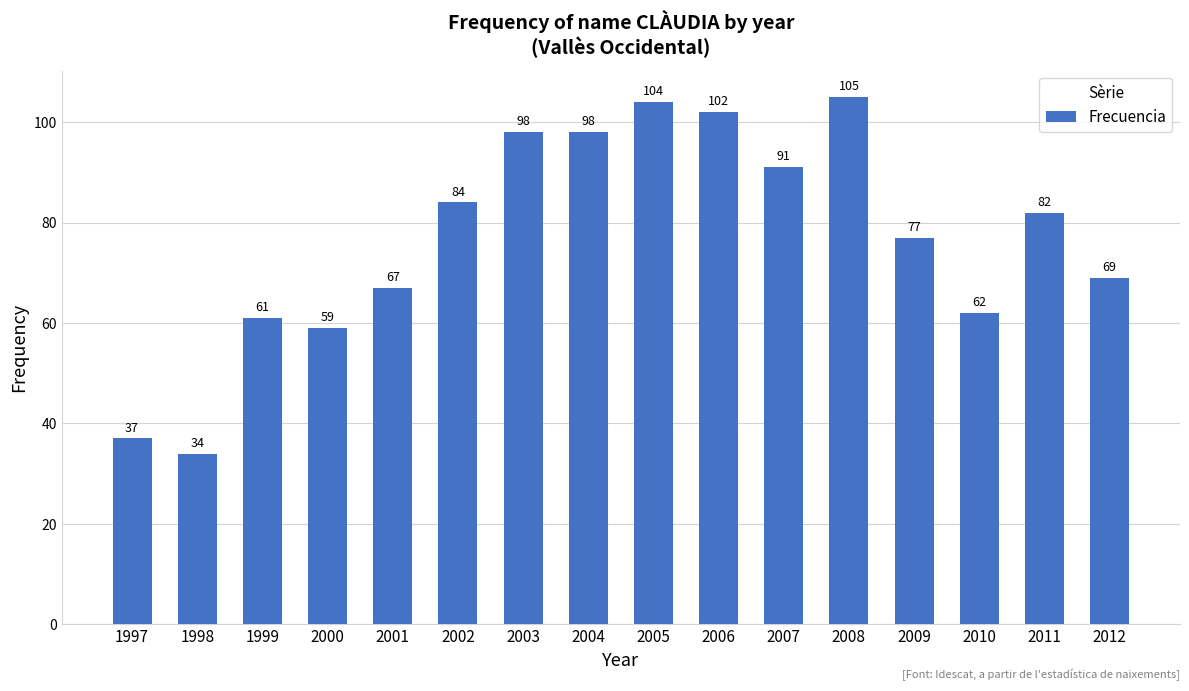

What is the value of the 14th bar from the left?

62